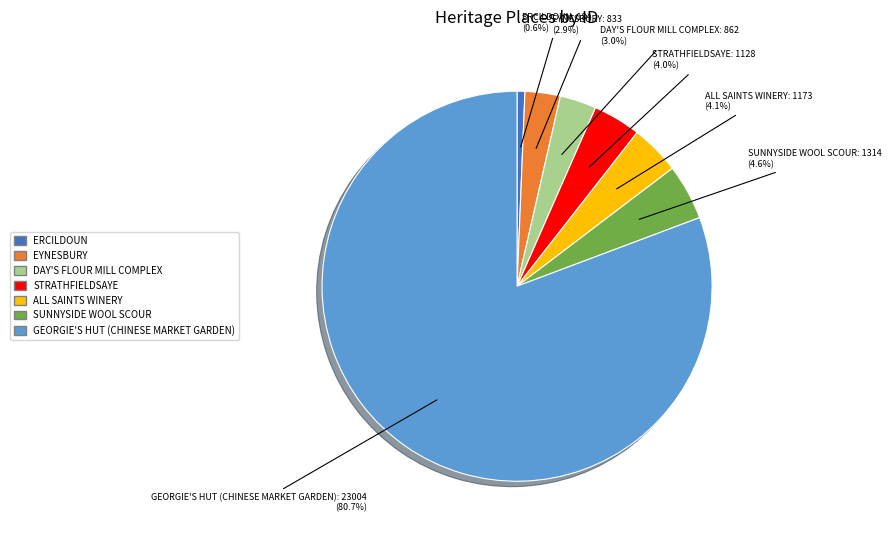

Which has a higher value, SUNNYSIDE WOOL SCOUR or ERCILDOUN?

SUNNYSIDE WOOL SCOUR